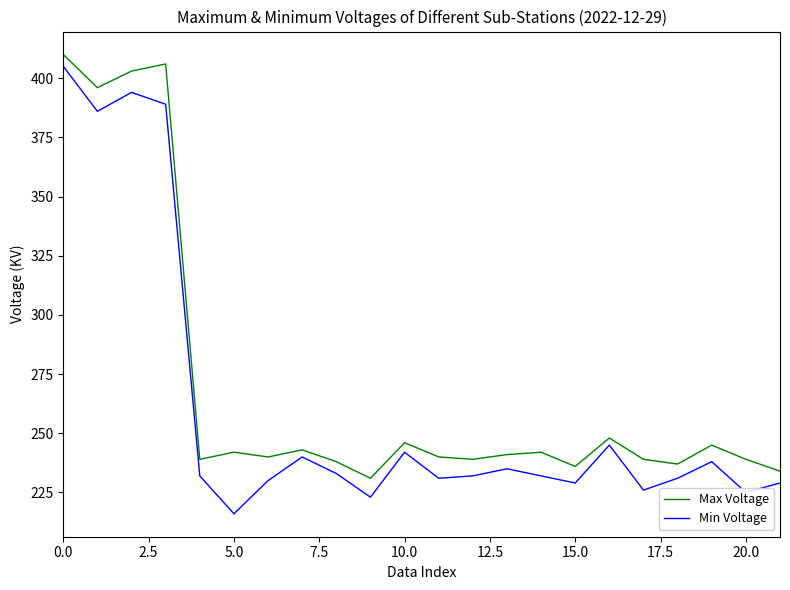

True or false: Min Voltage and Max Voltage cross at least once.

False